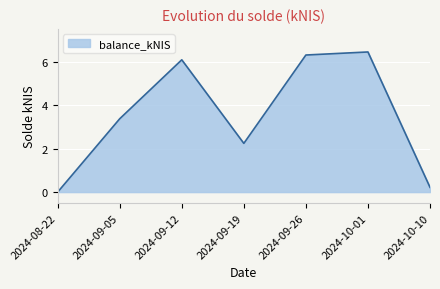

What is the difference between the maximum and minimum values?

6.4